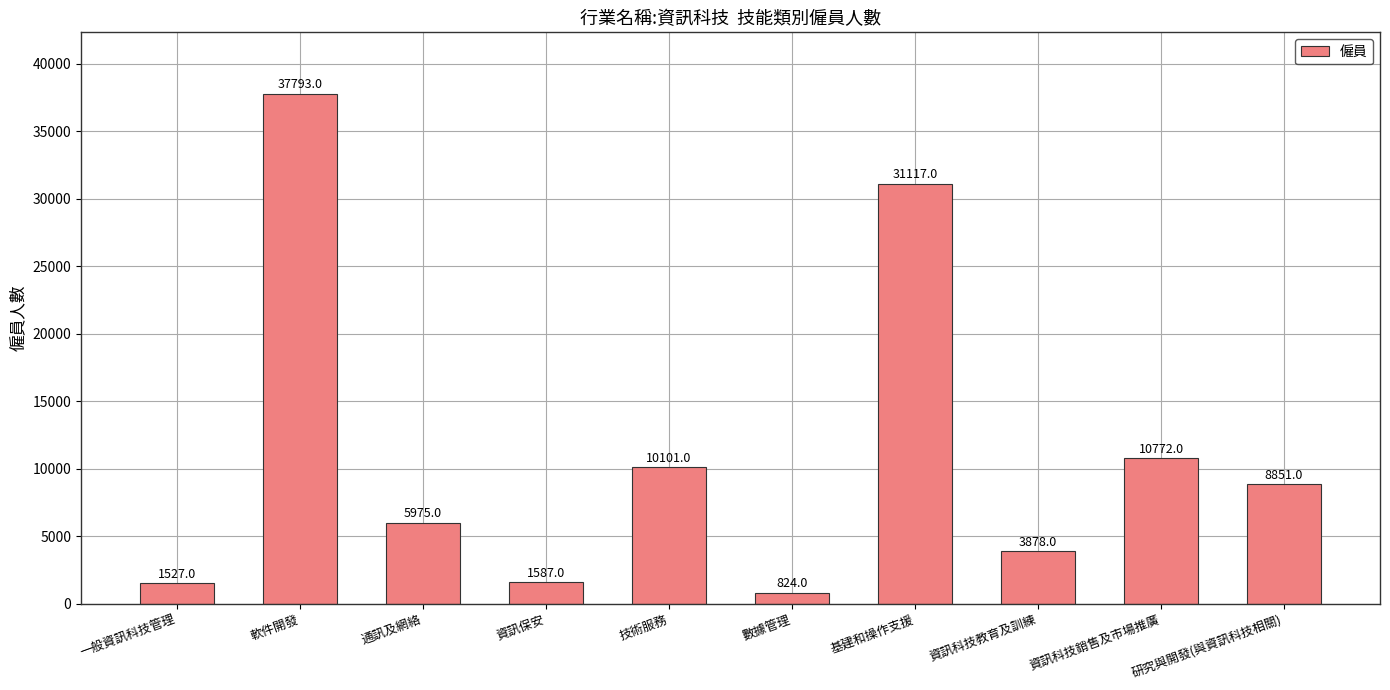

The chart shows a value of 1527 at 一般資訊科技管理. True or false?

True